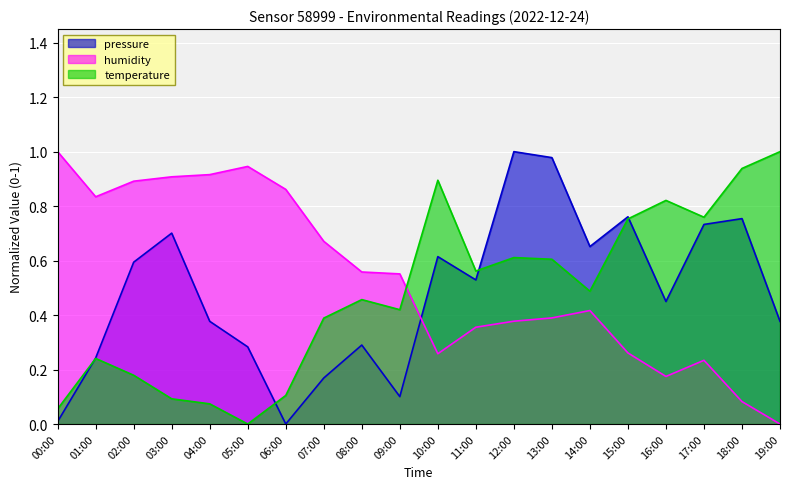

How many data points in temperature are above 0?

19